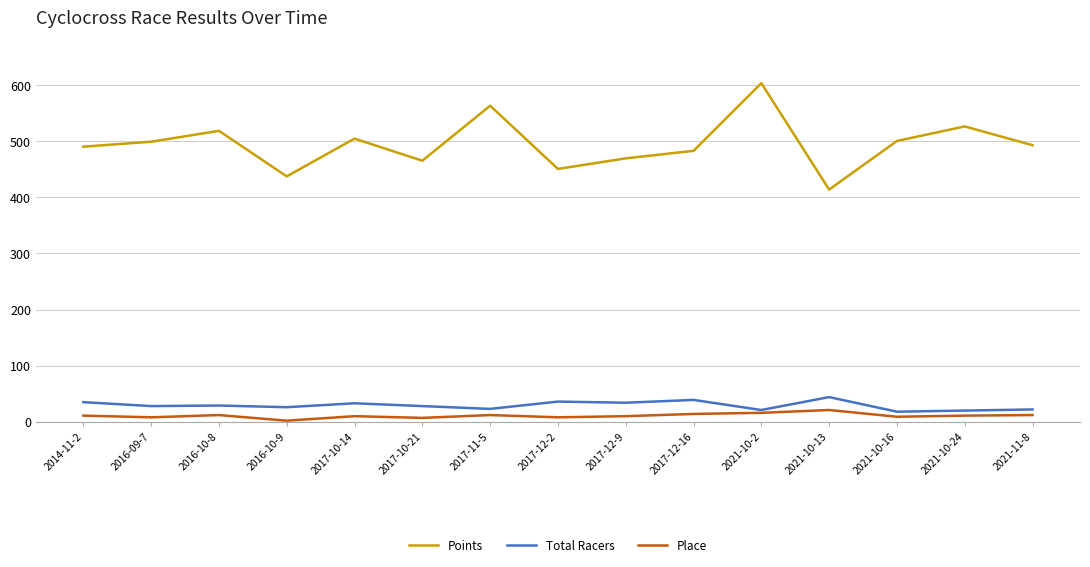

How many categories are shown in the chart?

15